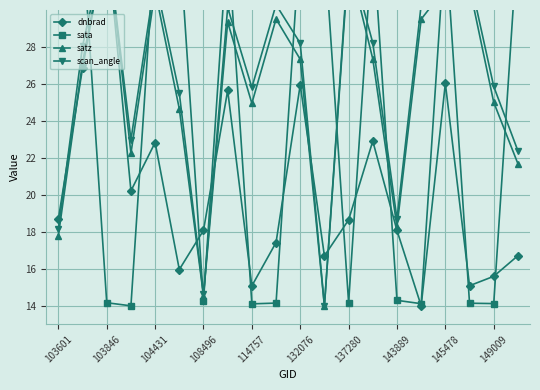

What is the sum of the satz values at 10 and 17?

58.6